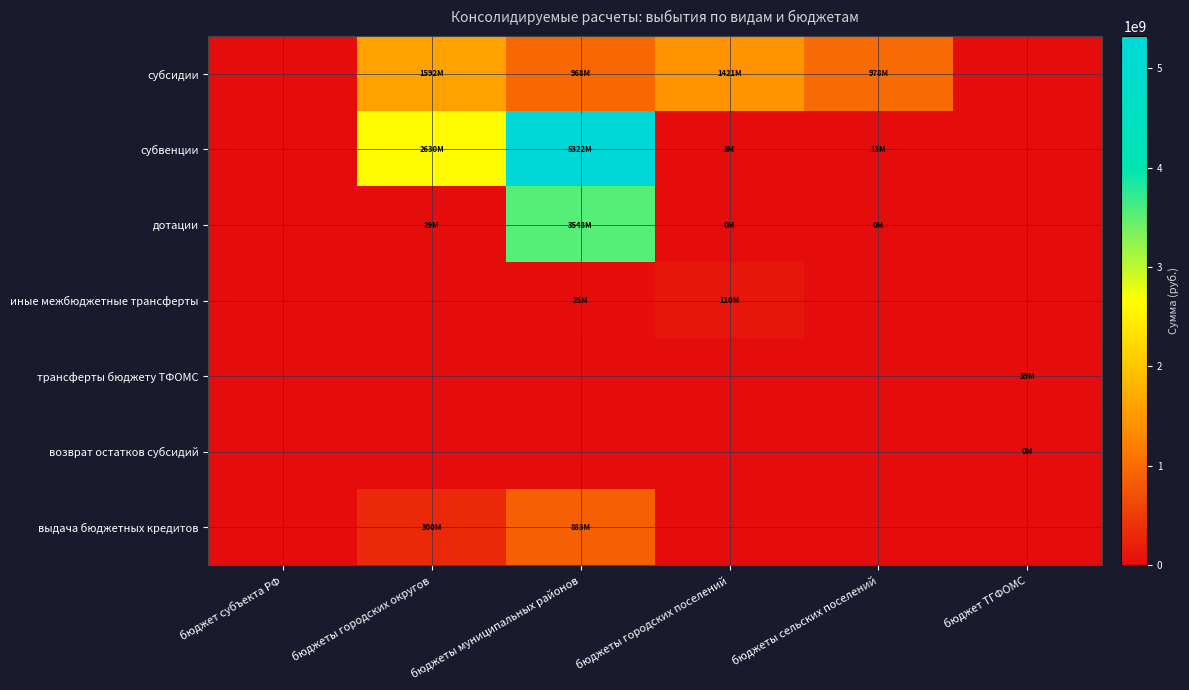

Which series changed the most between бюджет субъекта РФ and бюджеты сельских поселений?

субсидии